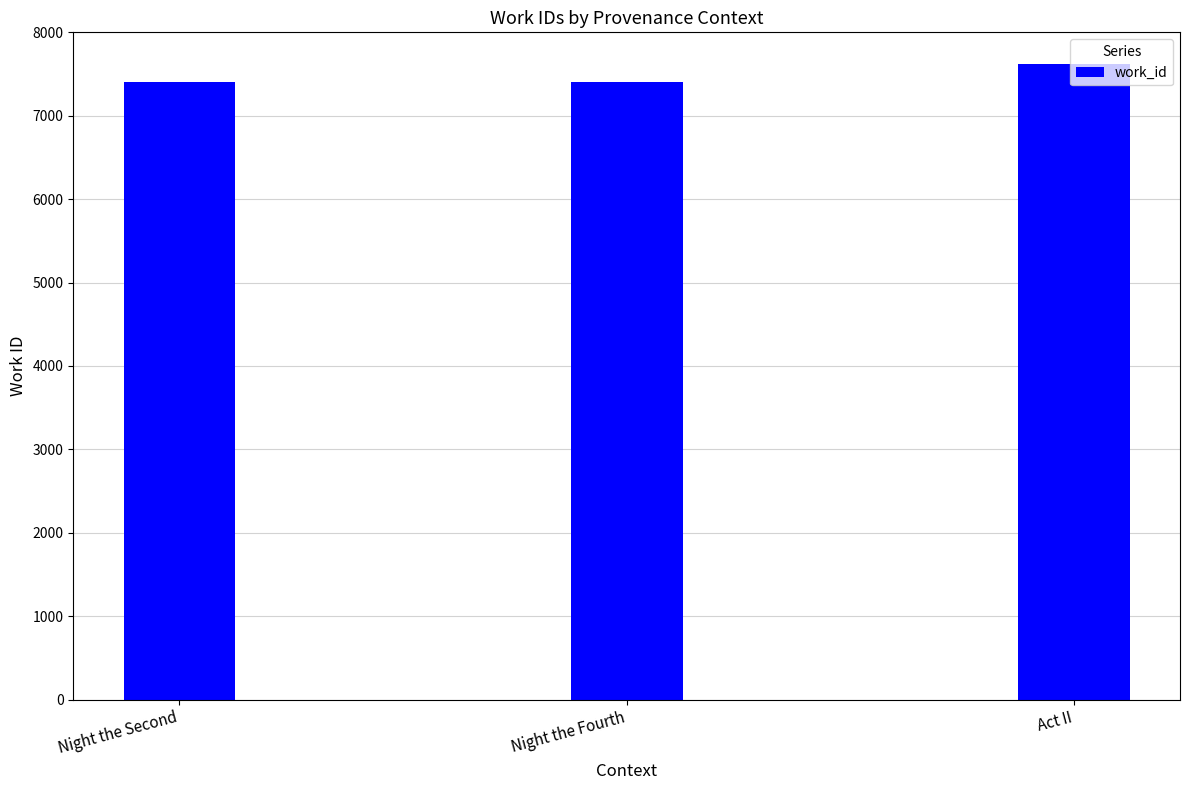

Where is the data nearest to the value 7509?

Night the Fourth